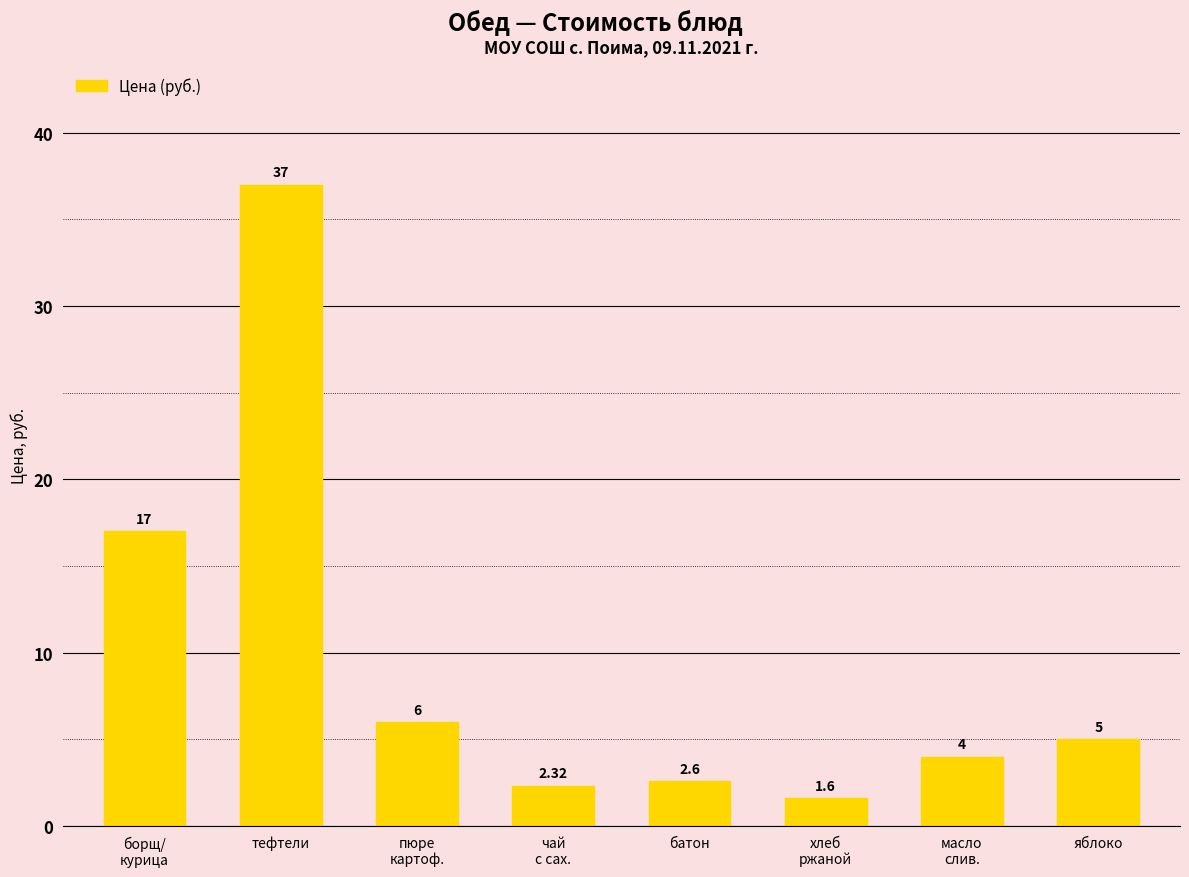

What is the label of the 6th bar from the left?

хлеб
ржаной